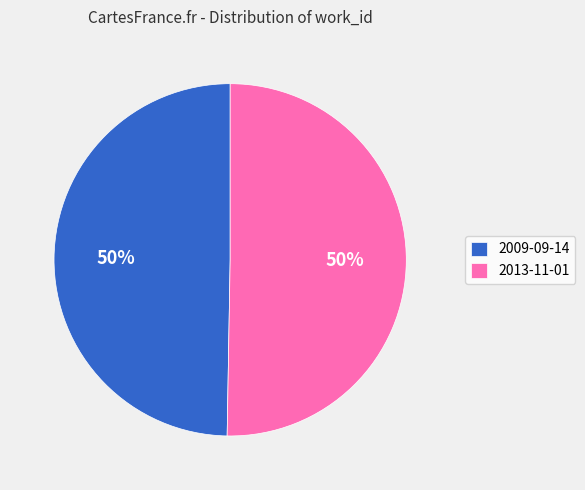

Is it true that 2009-09-14 is 50% of the pie?

True